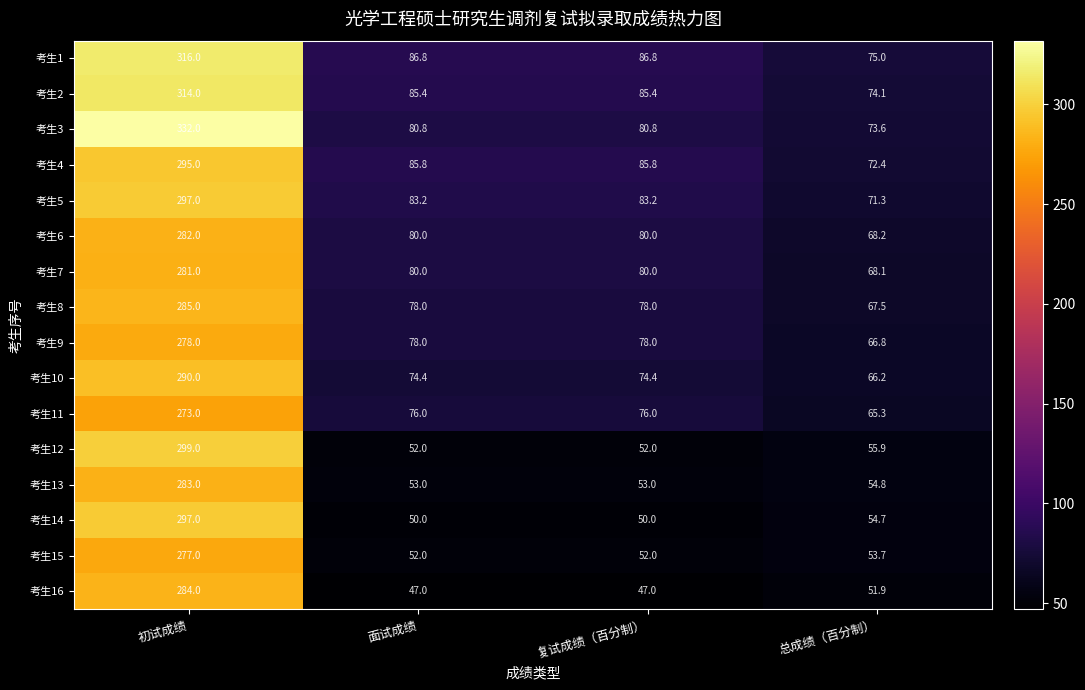

What is the difference between the highest and lowest values at 总成绩（百分制）?

23.1